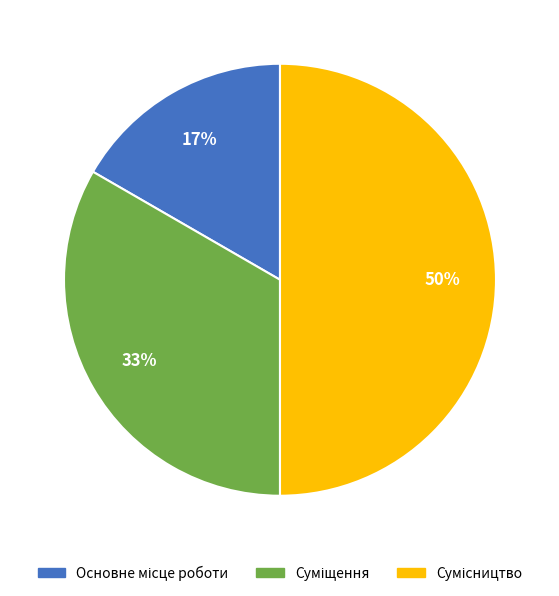

Count the number of slices in the pie.

3